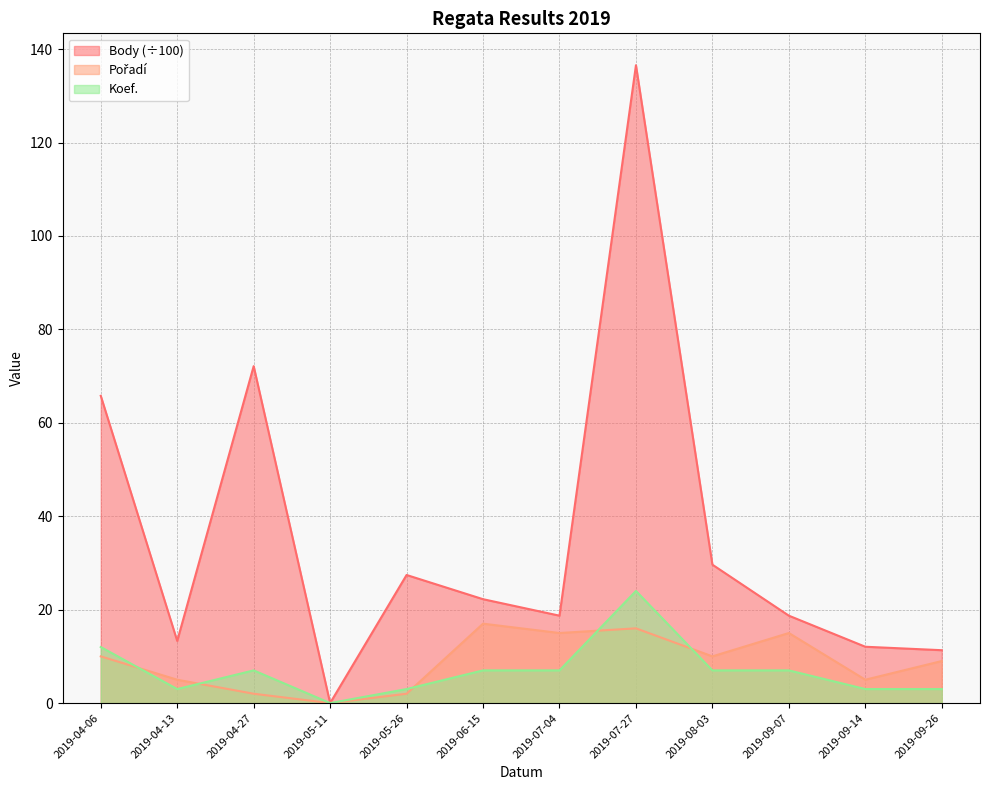

Which category has the highest value in the Body series?

2019-07-27